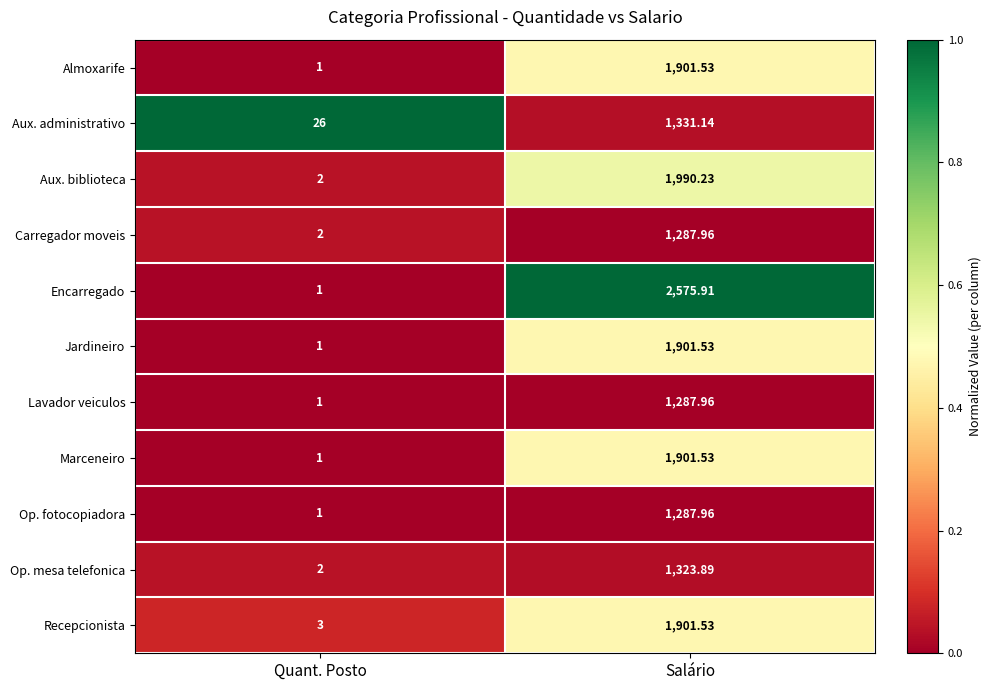

At which category is the sum across all series the highest?

Salário